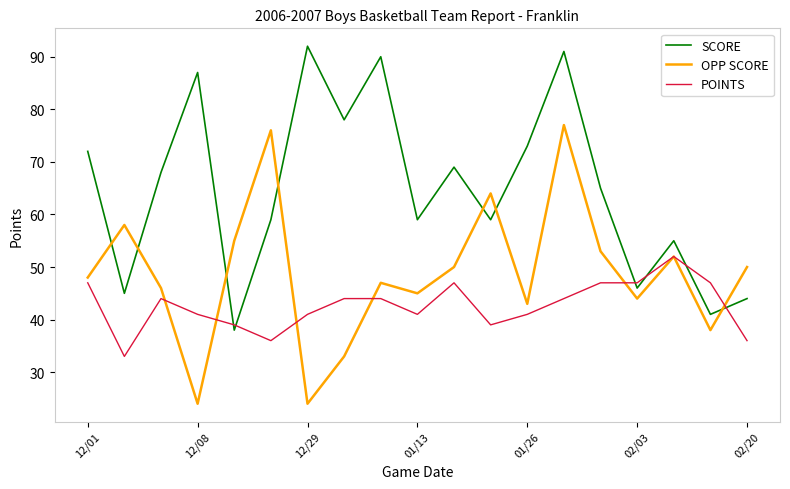

True or false: POINTS and OPP SCORE cross at least once.

True